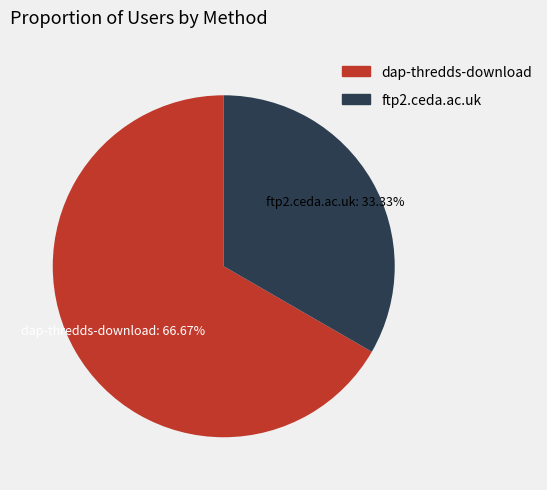

Approximately how many times larger is the value at ftp2.ceda.ac.uk compared to dap-thredds-download?

0.5